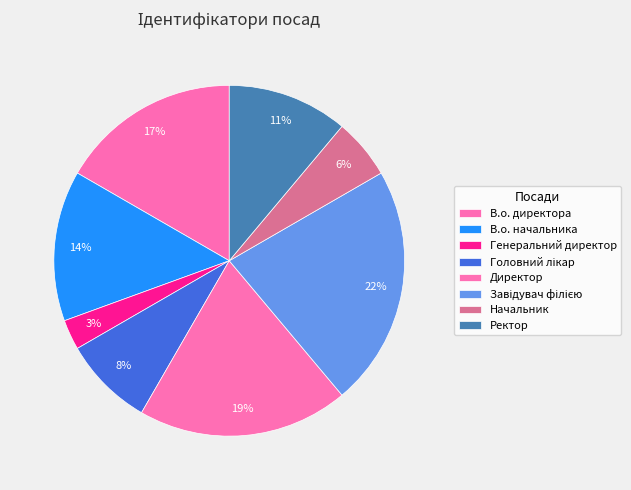

How many slices are in this pie chart?

8